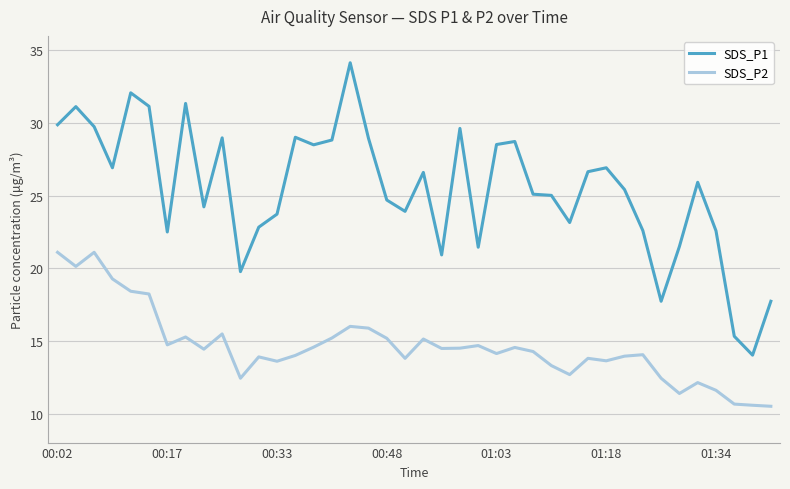

True or false: SDS_P1 and SDS_P2 intersect in this chart.

False